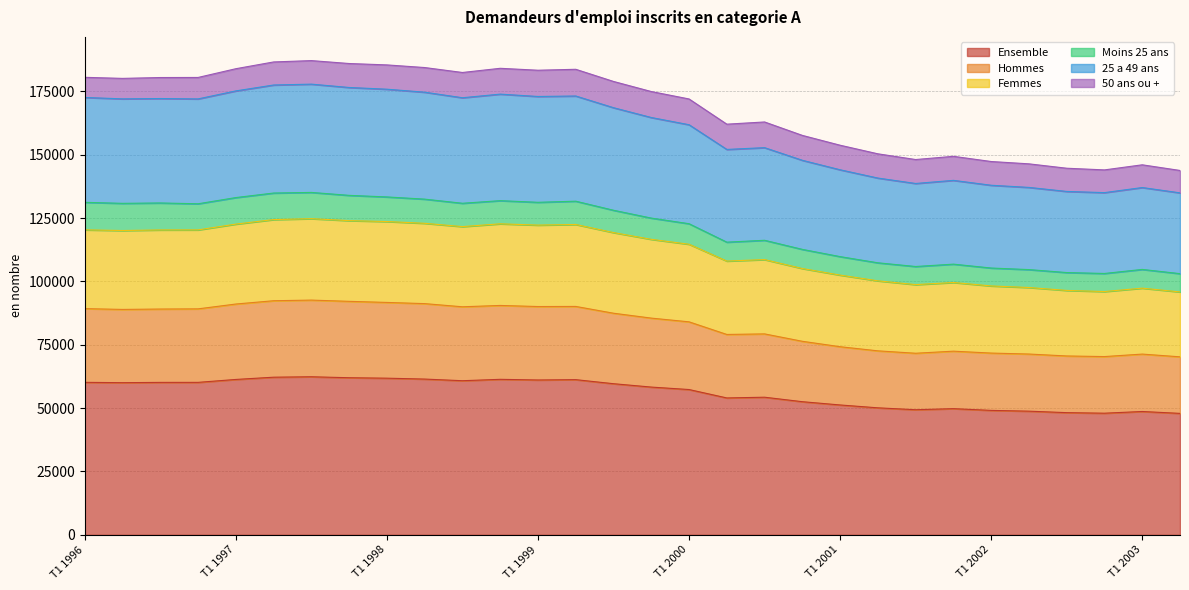

Does the chart display data point markers on the line(s)?

No